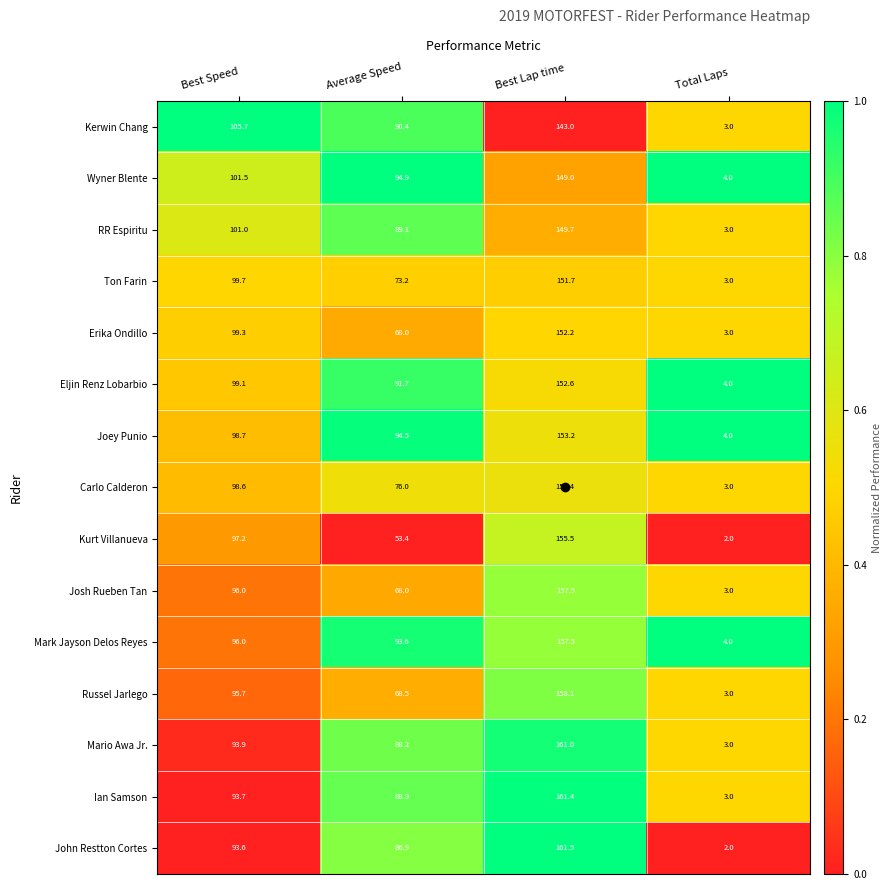

Rank the categories by Mark Jayson Delos Reyes value from lowest to highest.

Total Laps, Average Speed, Best Speed, Best Lap time